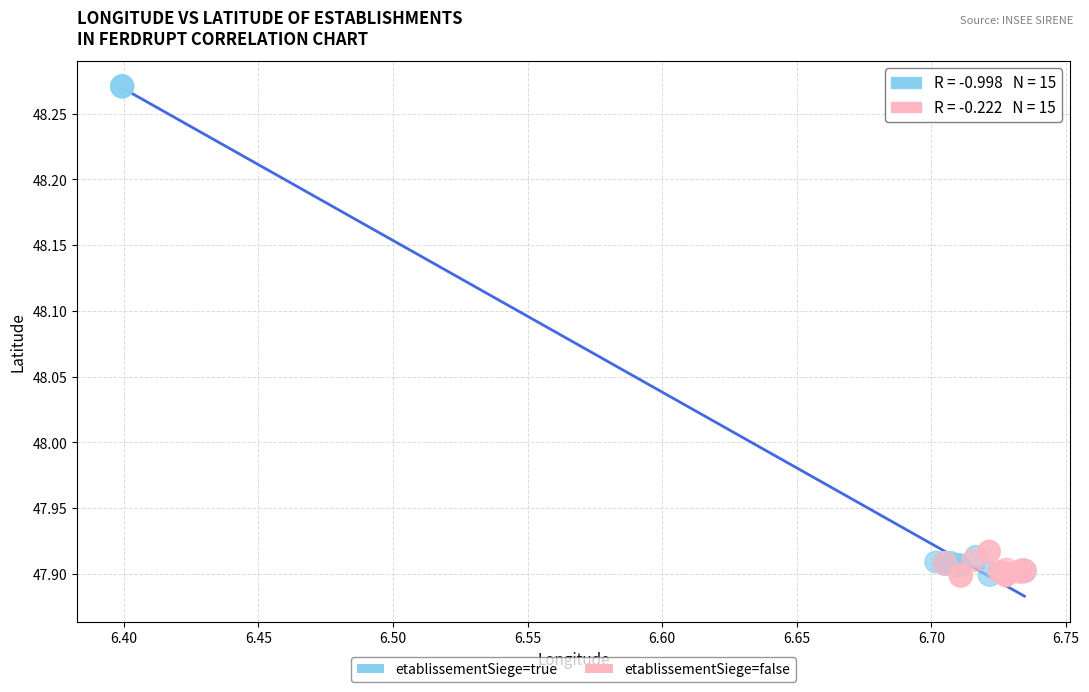

What are all the series names shown in the legend?

etablissementSiege=true, etablissementSiege=false